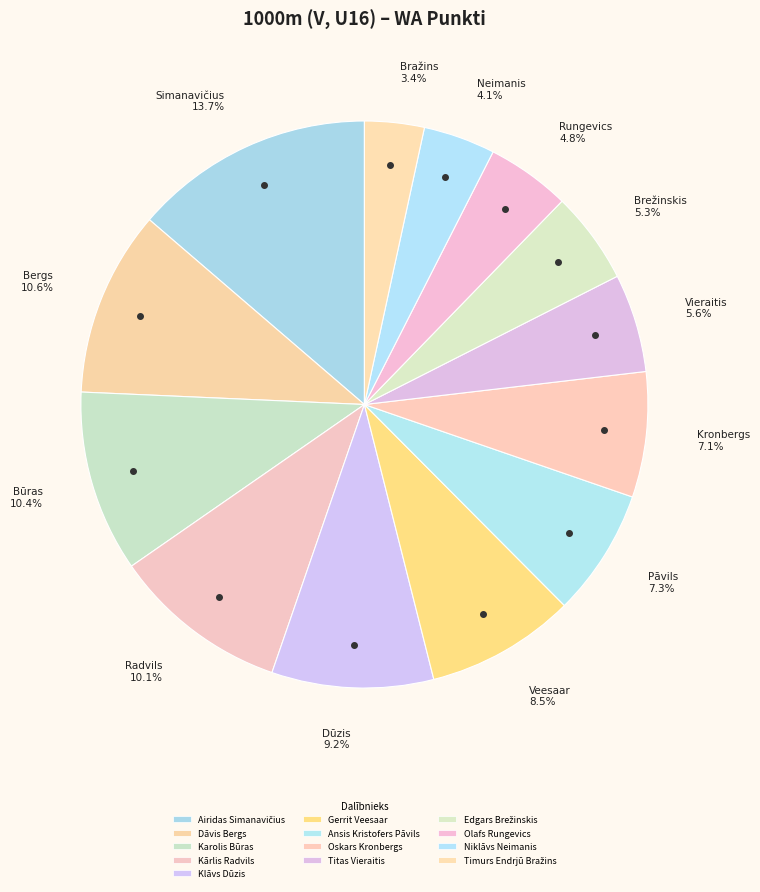

Is the sum of Oskars Kronbergs and Niklāvs Neimanis greater than half?

No